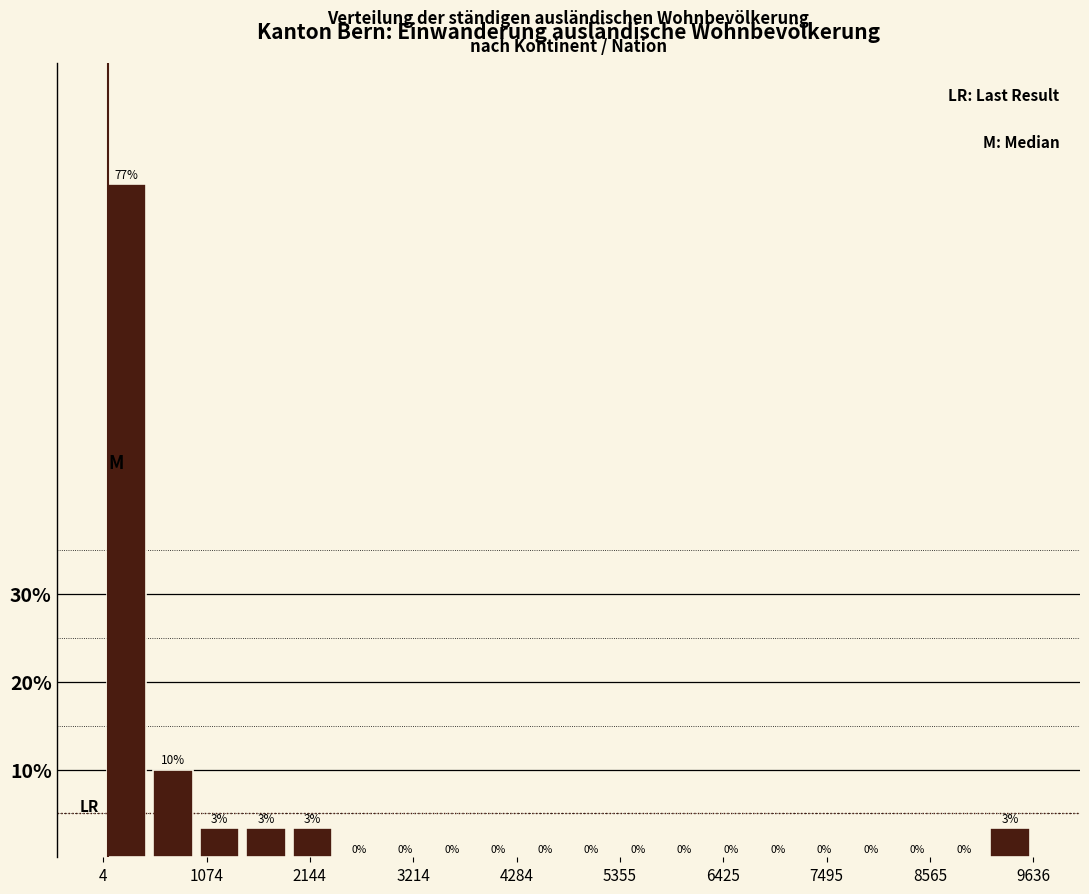

Read against the x-axis, roughly where is the centre of the tallest bar?

200